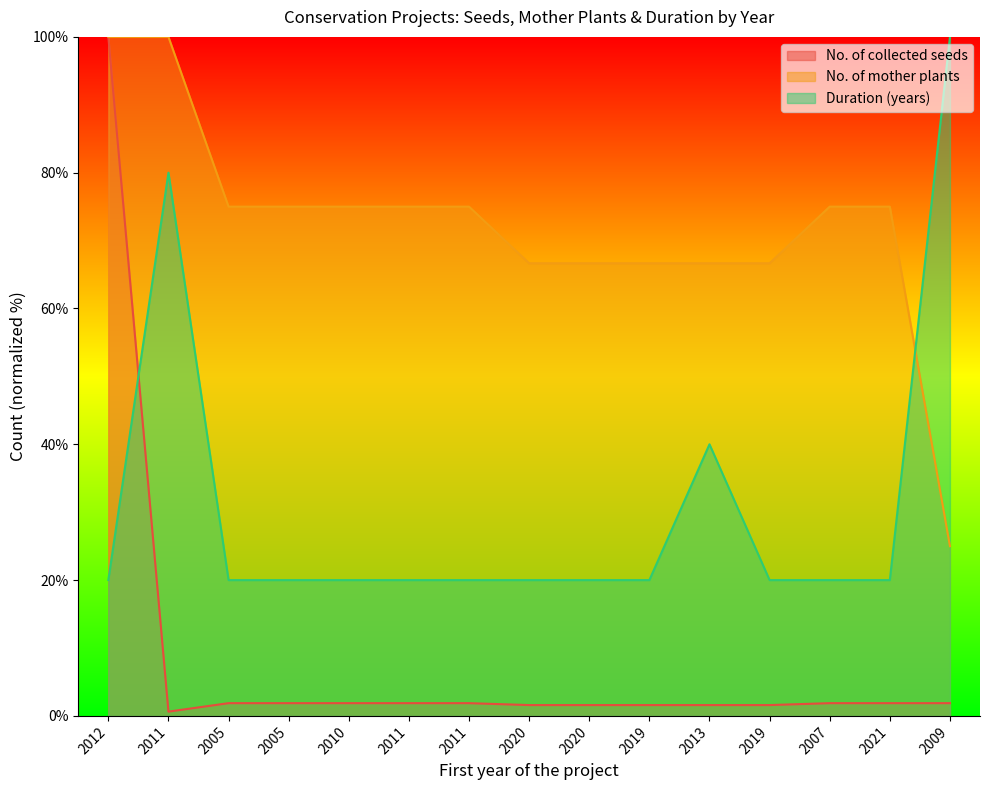

True or false: No. of collected seeds and No. of mother plants intersect in this chart.

False